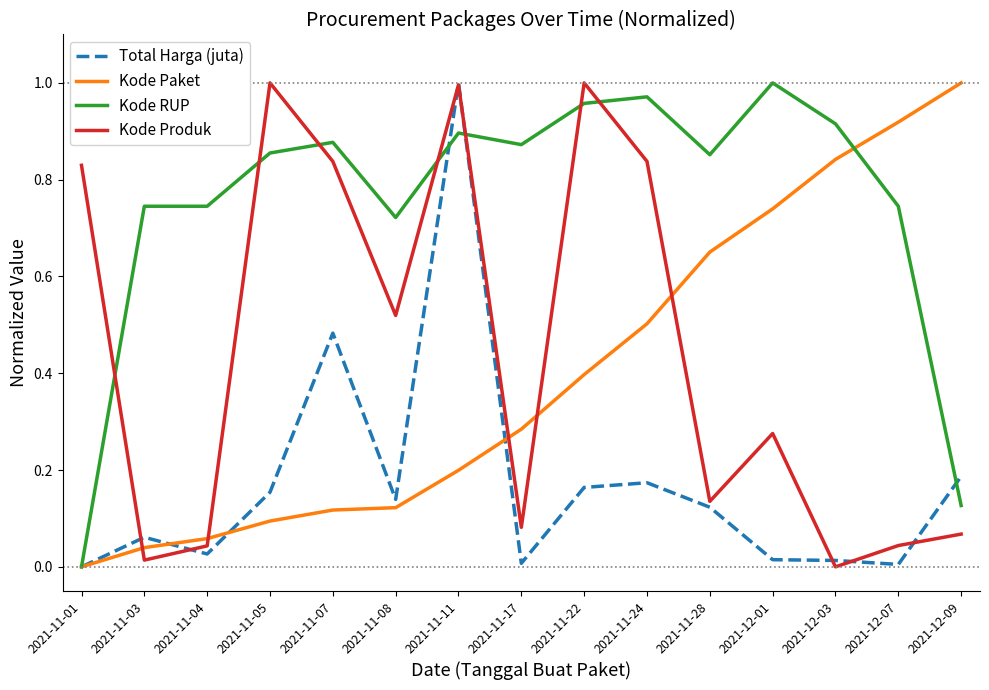

What are all the series names shown in the legend?

Total Harga (juta), Kode Paket, Kode RUP, Kode Produk